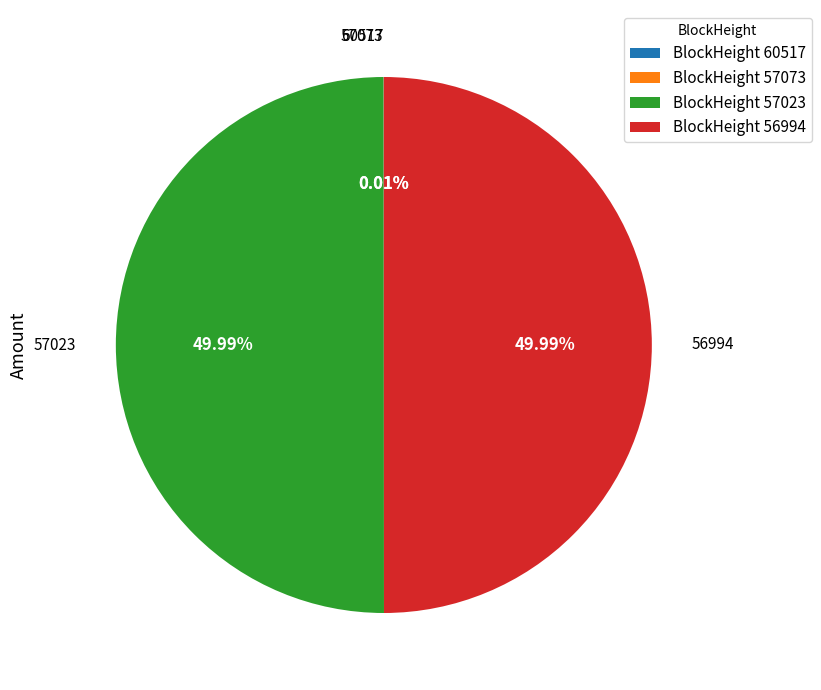

Approximately how many times larger is the value at BlockHeight 56994 compared to BlockHeight 57023?

1.0